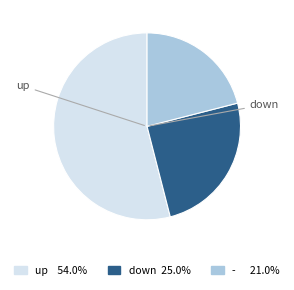

How many slices are in this pie chart?

3